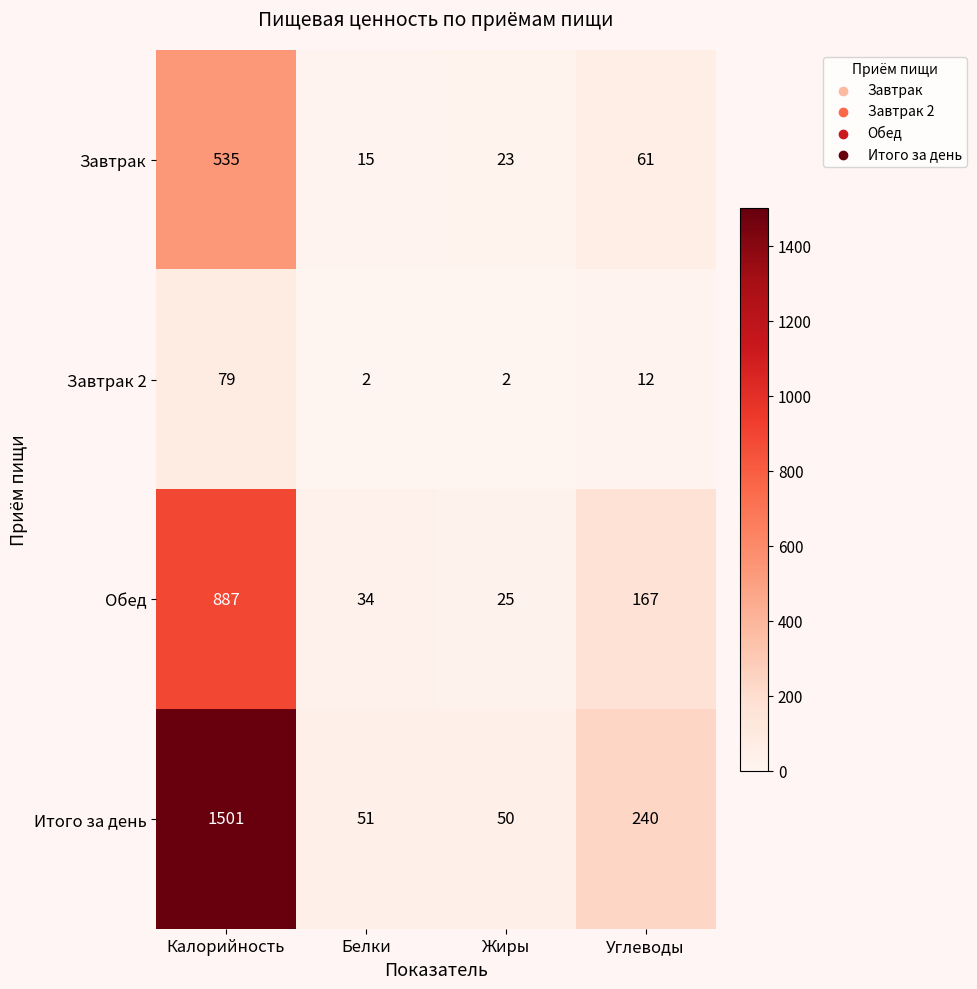

What is the difference between the highest and lowest values at Жиры?

48